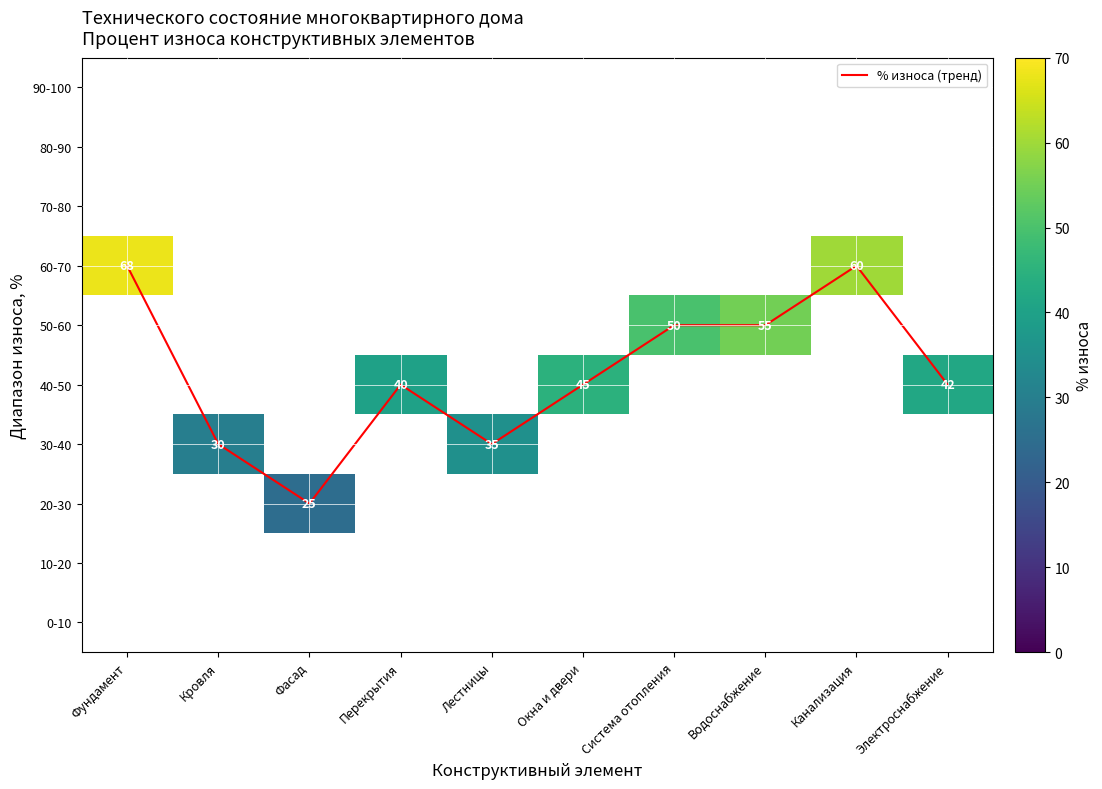

How many positive values does the 60-70 series have?

2